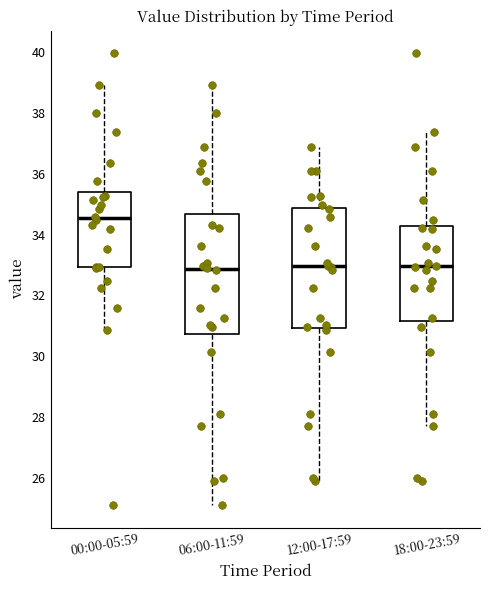

Reading left to right, transcribe this box plot: for each box, give where its median line is, the range the box spans, and where its two whiskers end, as read against the y-axis. The values are not printed on the chart, so give them approximately, as read against the axis.

00:00-05:59: median 34.6, box 33.0 to 35.4, whiskers 30.8 to 39.0
06:00-11:59: median 32.8, box 30.8 to 34.6, whiskers 25.2 to 39.0
12:00-17:59: median 33.0, box 31.0 to 34.8, whiskers 26.0 to 36.8
18:00-23:59: median 33.0, box 31.2 to 34.2, whiskers 27.8 to 37.4